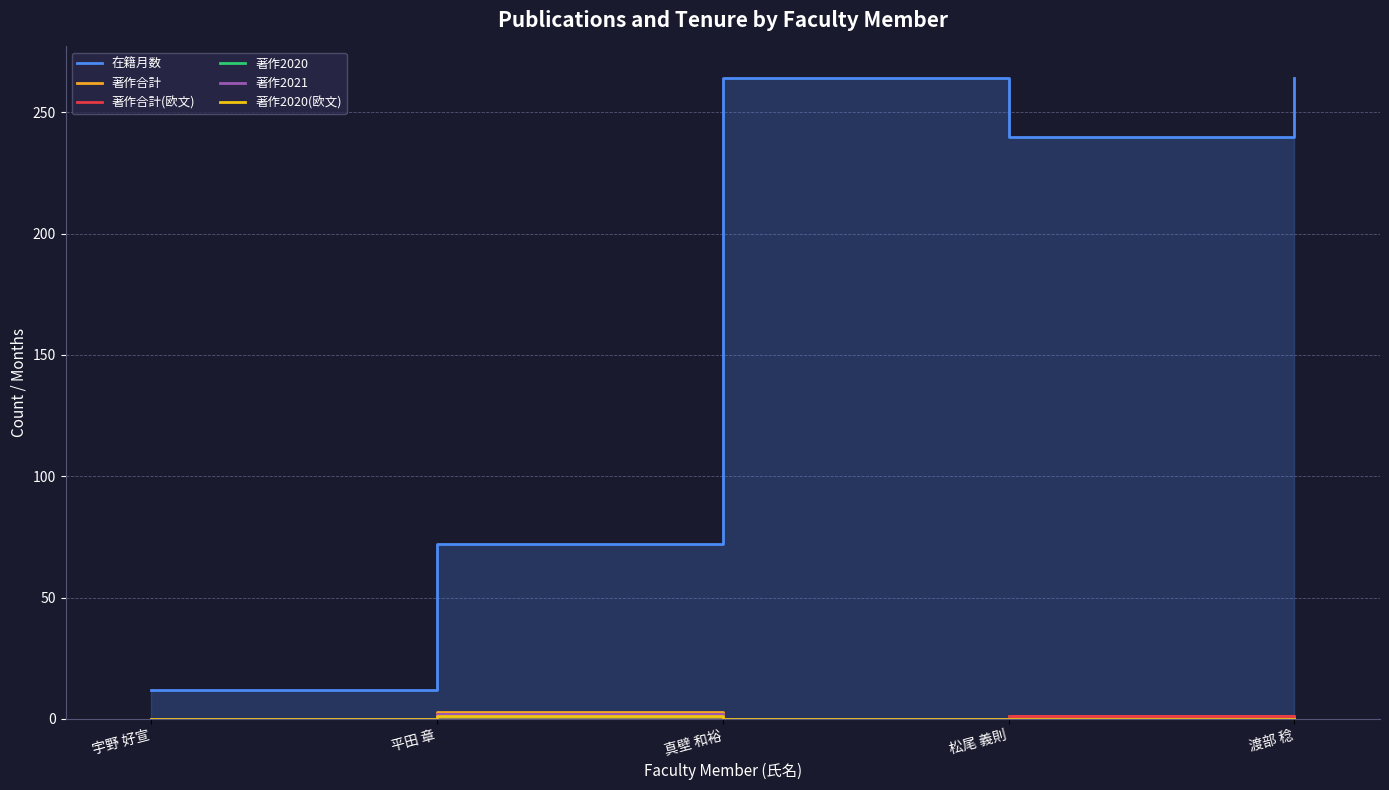

Count the 著作2020(欧文) values in the range 0 to 1.

5